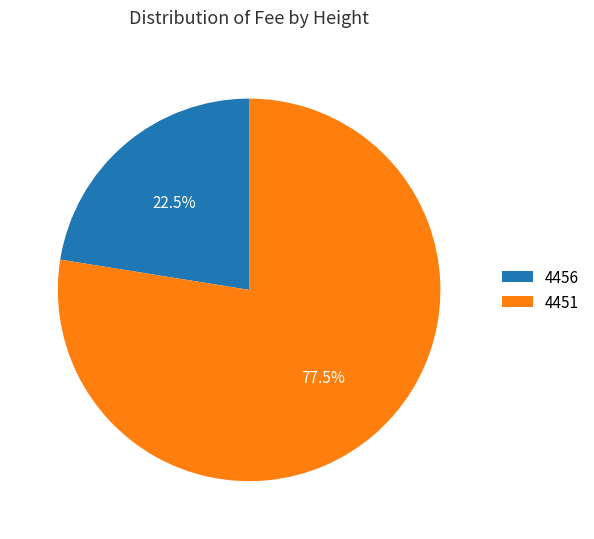

Is it true that 4451 is 87% of the pie?

False